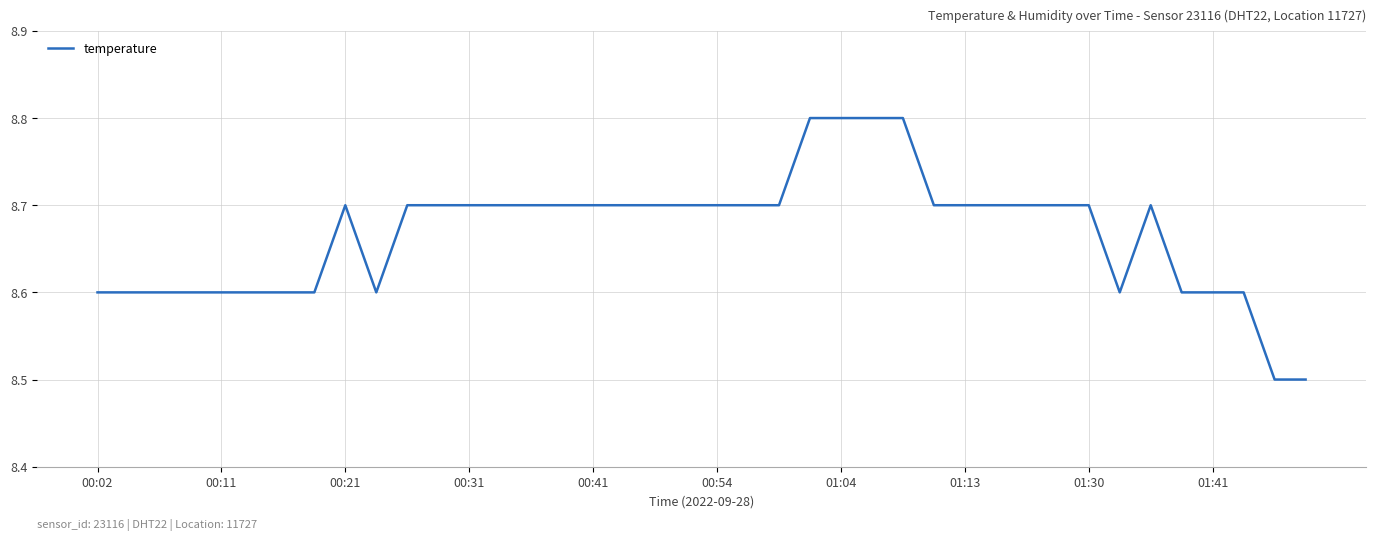

What is the minimum value shown in the chart?

8.5